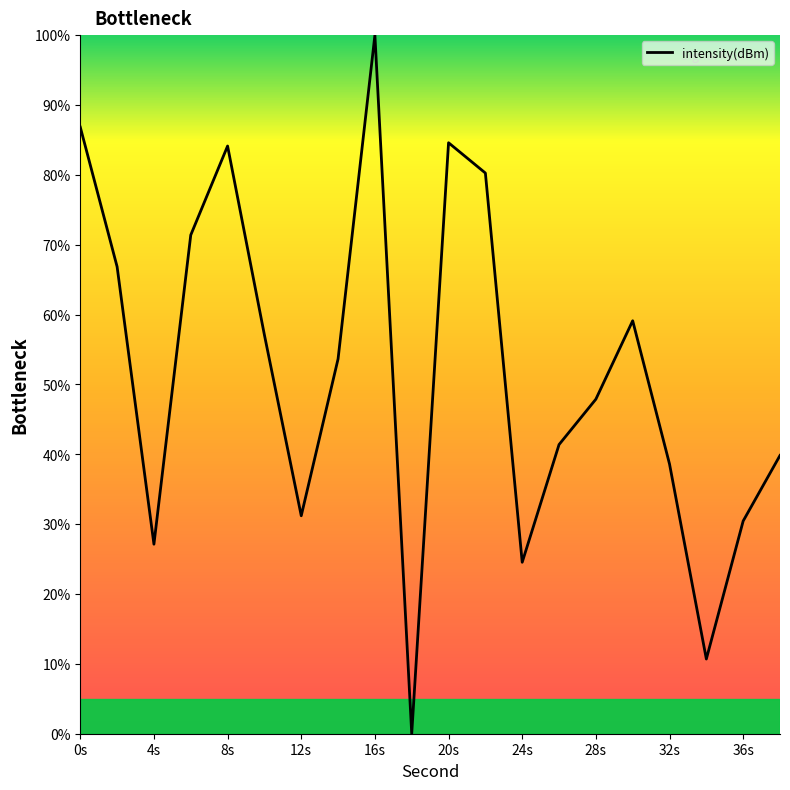

What is the difference between the maximum and minimum values?

100.0